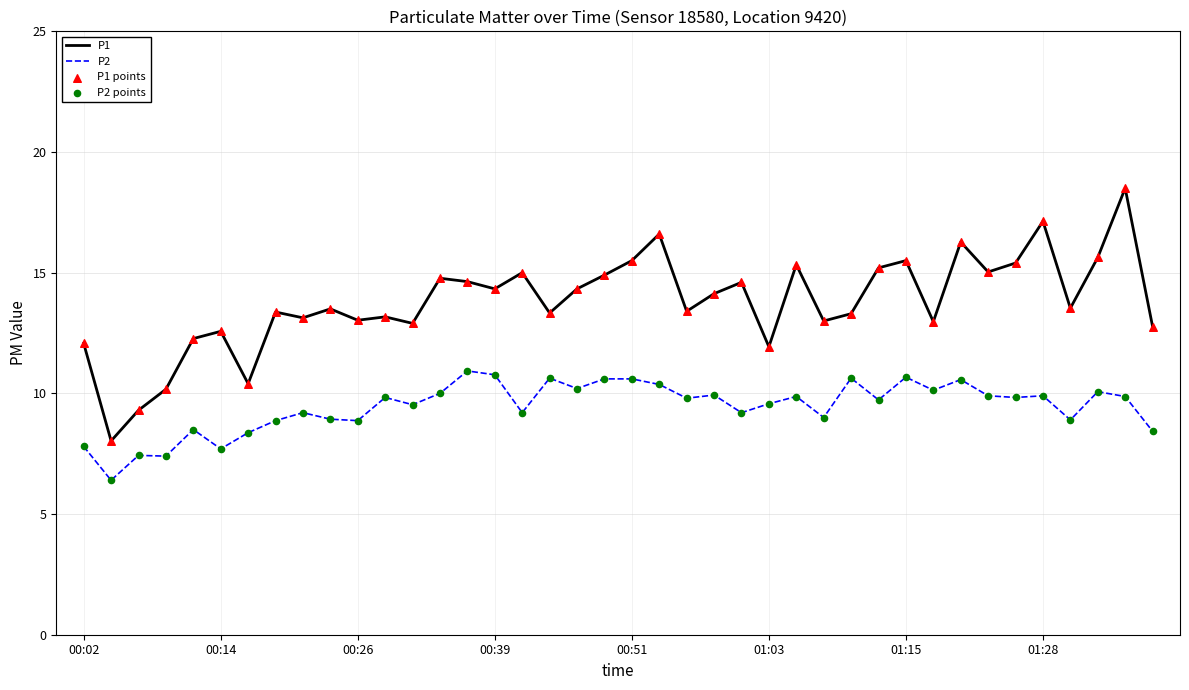

Which series has the largest range (max minus min)?

P1